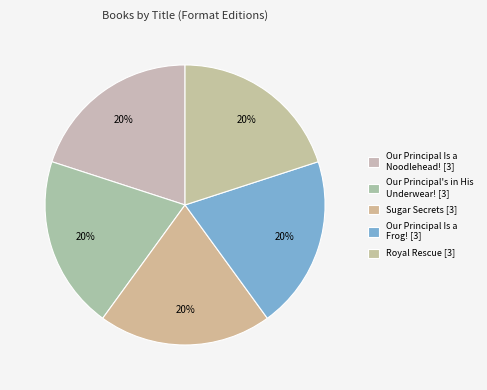

How many slices are in this pie chart?

5